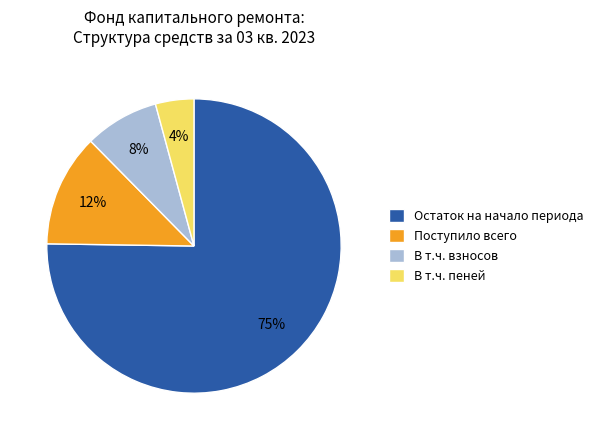

To the nearest percent, what portion does В т.ч. пеней represent?

4%